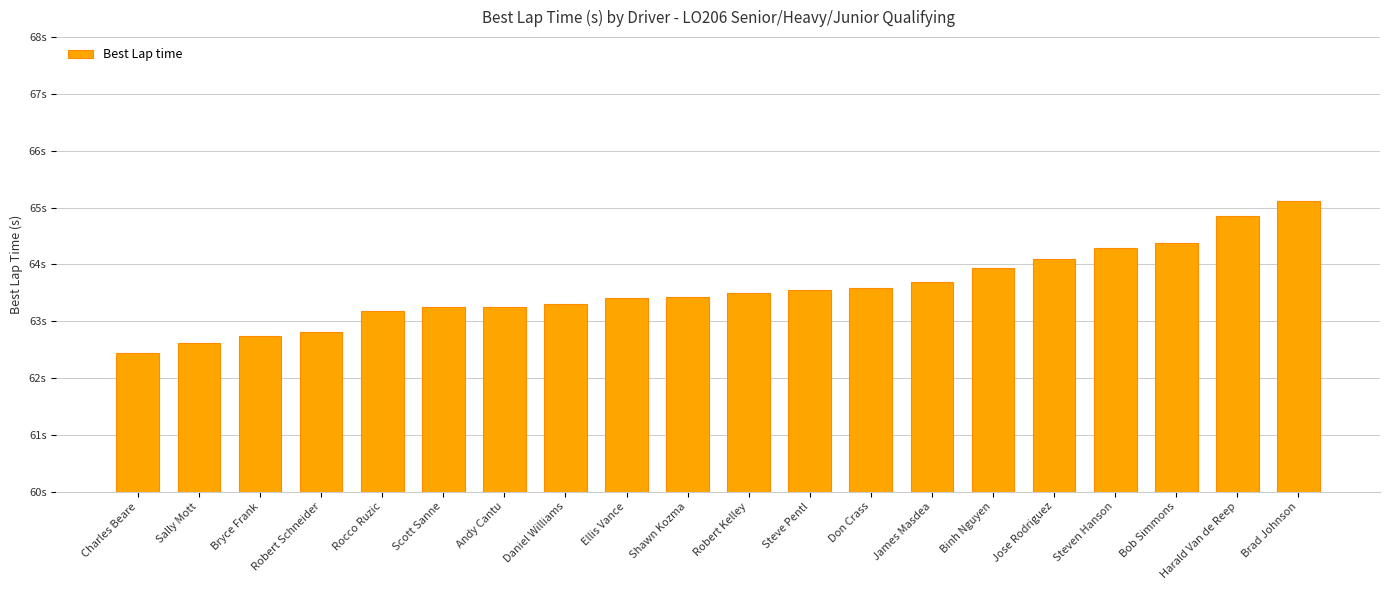

What is the label of the 10th bar from the right?

Robert Kelley